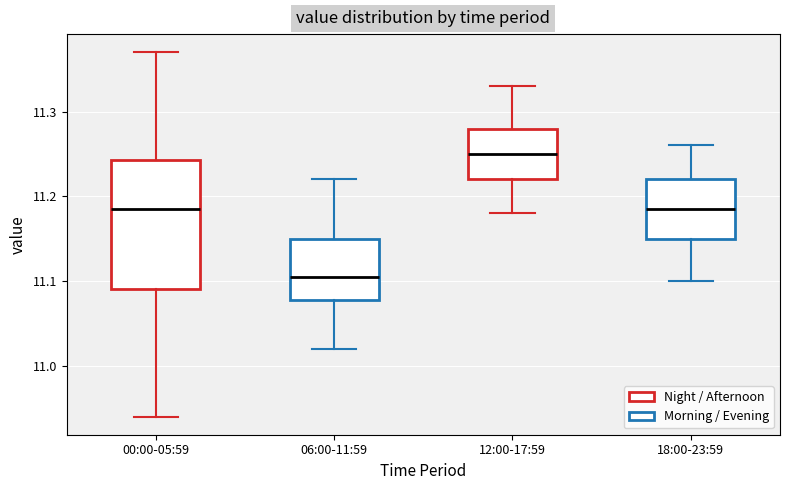

Reading left to right, transcribe this box plot: for each box, give where its median line is, the range the box spans, and where its two whiskers end, as read against the y-axis. The values are not printed on the chart, so give them approximately, as read against the axis.

00:00-05:59: median 11.19, box 11.09 to 11.24, whiskers 10.94 to 11.37
06:00-11:59: median 11.11, box 11.08 to 11.15, whiskers 11.02 to 11.22
12:00-17:59: median 11.25, box 11.22 to 11.28, whiskers 11.18 to 11.33
18:00-23:59: median 11.19, box 11.15 to 11.22, whiskers 11.10 to 11.26